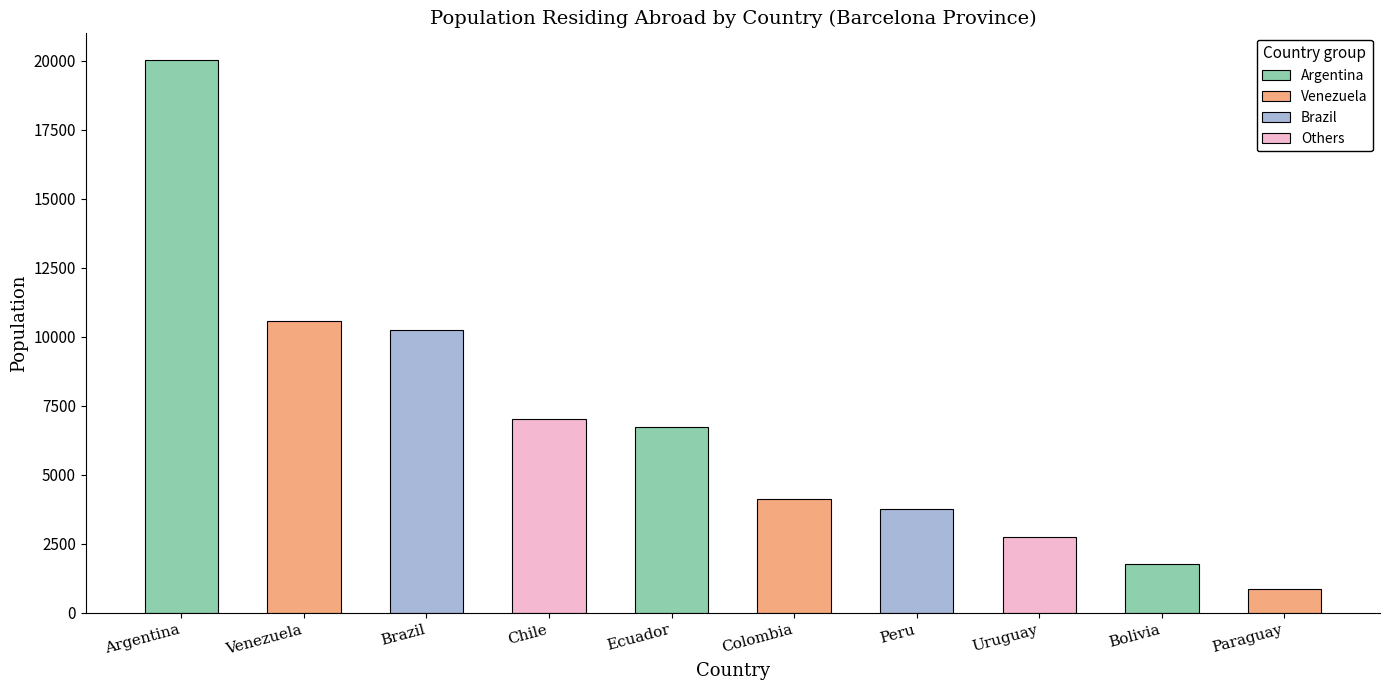

What is the label of the 8th bar from the left?

Uruguay